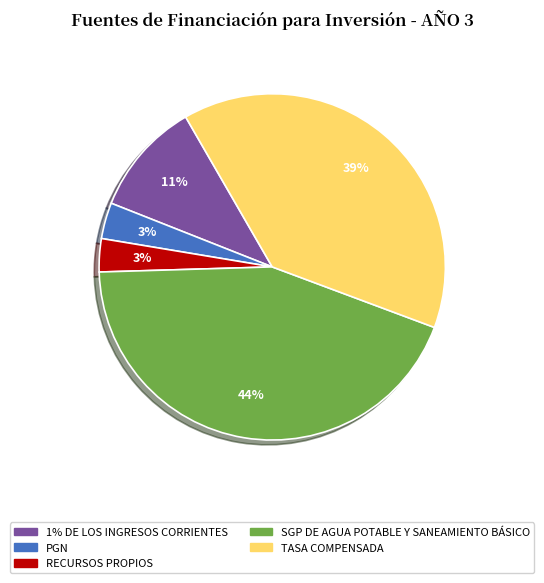

Does TASA COMPENSADA represent more than half of the total?

No